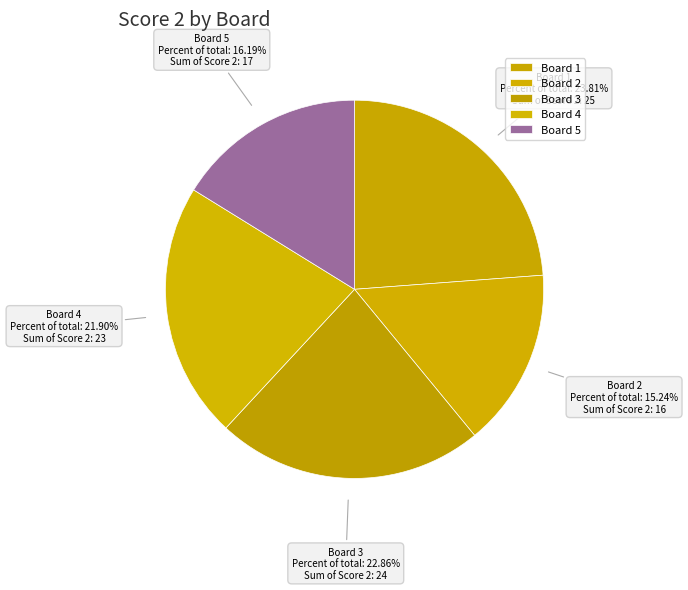

Which slice is the largest?

Board 1